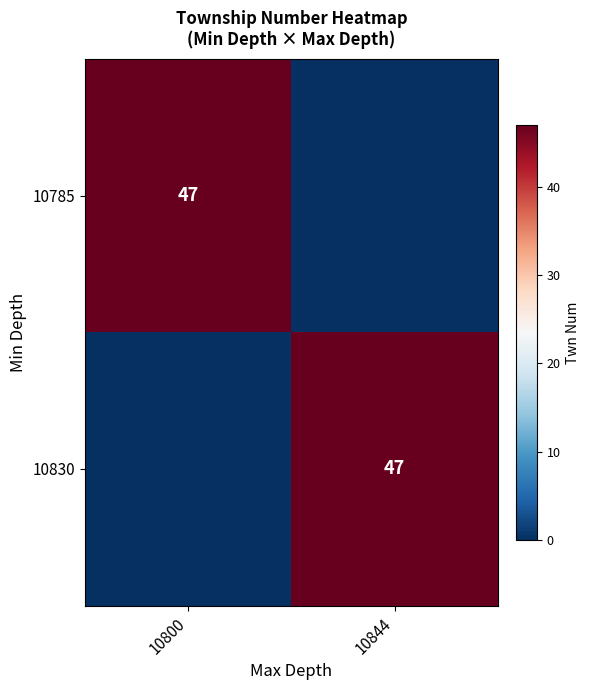

Is the value of 10785 at 10844 greater than the value of 10830 at 10844?

No